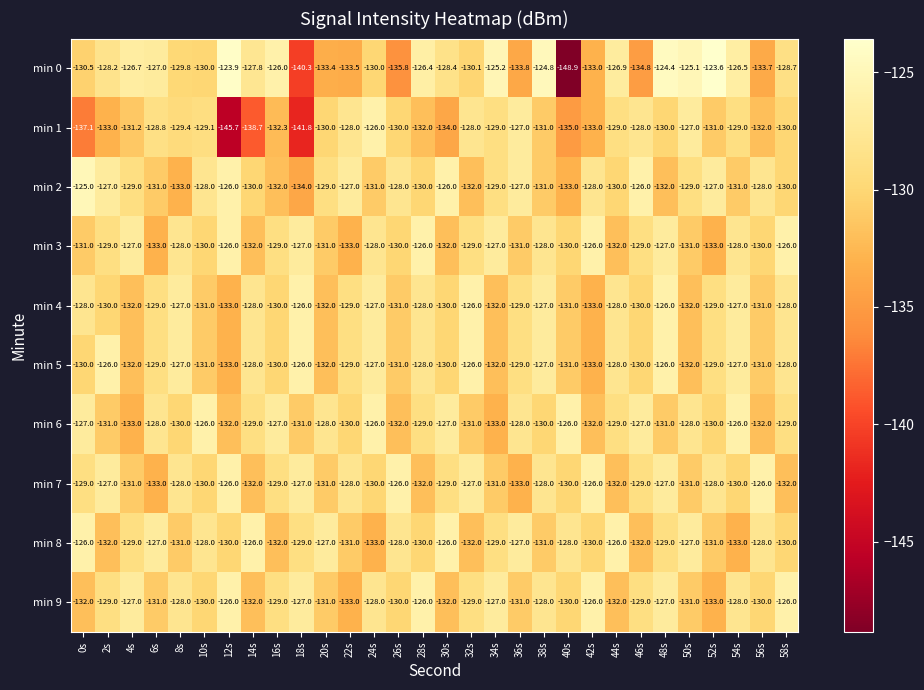

The min 0 series shows -40.9 at 28s. True or false?

False